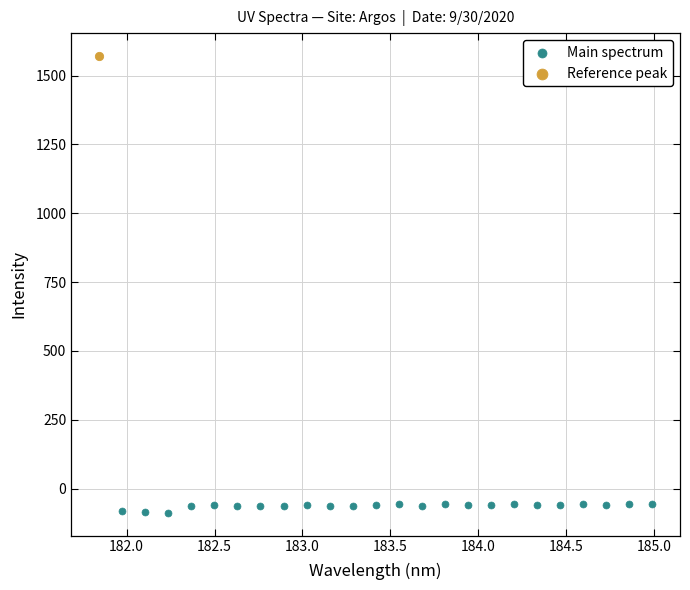

What are all the series names shown in the legend?

Main spectrum, Reference peak